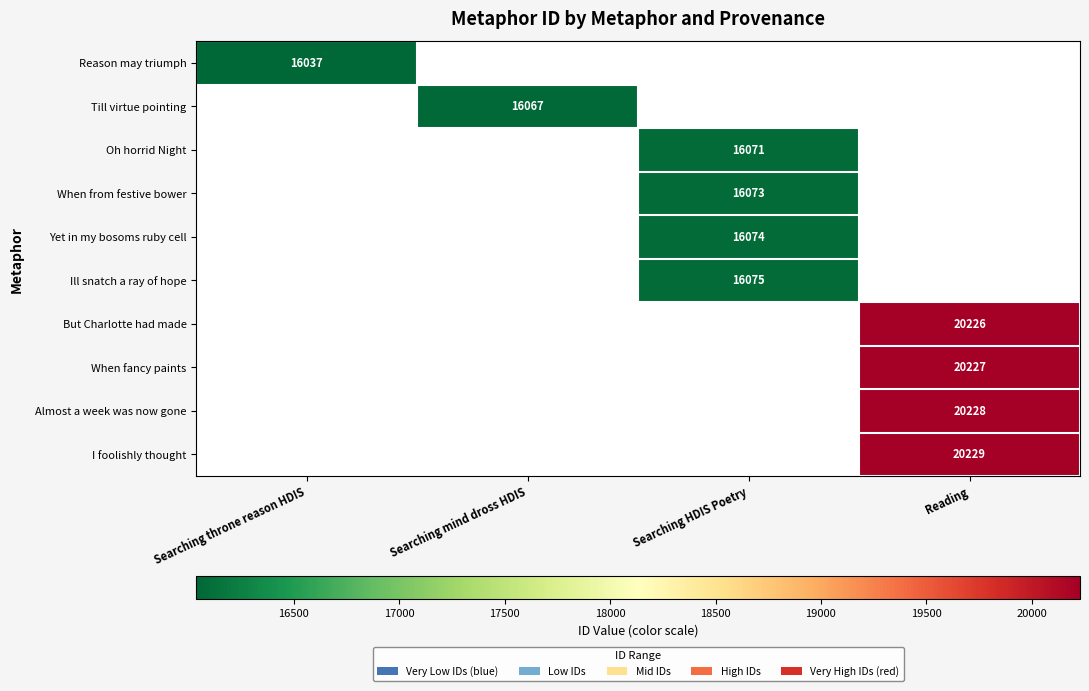

Is it true that Oh horrid Night equals 22942 at Searching HDIS Poetry?

False